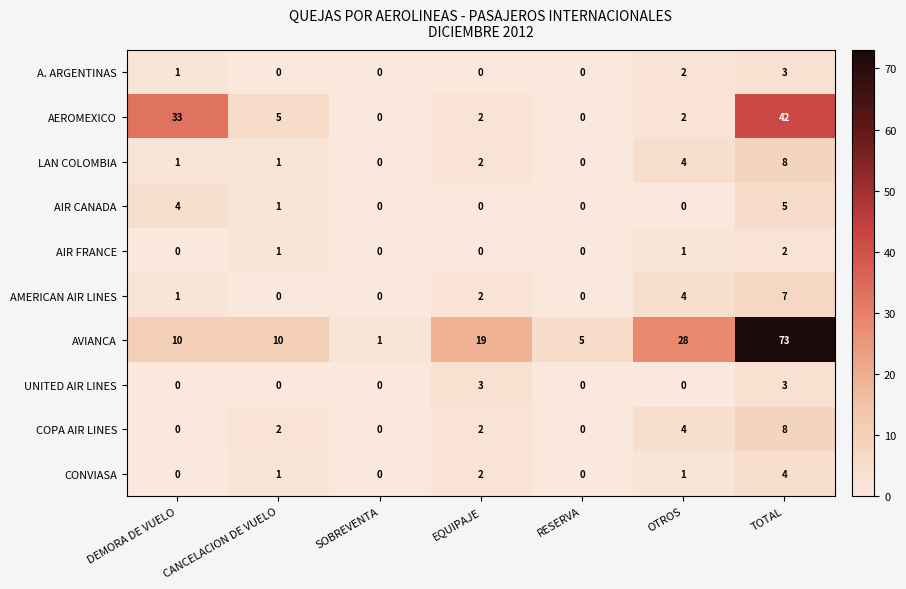

Count the number of data series in this chart.

10